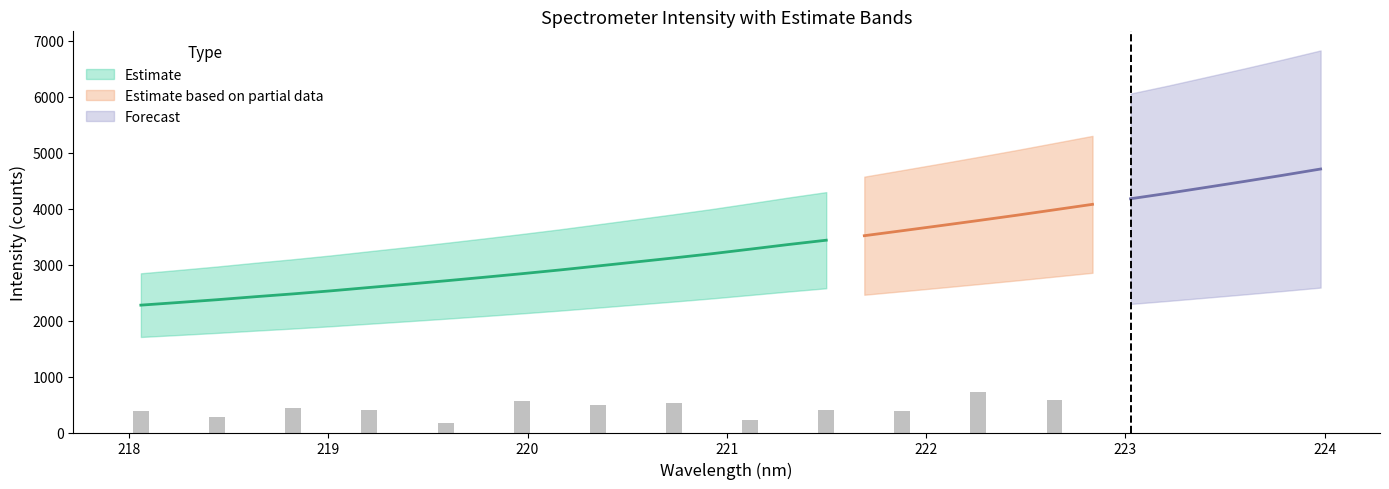

Rank the categories by Estimate value from highest to lowest.

31, 30, 29, 28, 27, 26, 25, 24, 23, 22, 21, 20, 19, 18, 17, 16, 15, 14, 13, 12, 11, 10, 9, 8, 7, 6, 5, 4, 3, 2, 1, 0